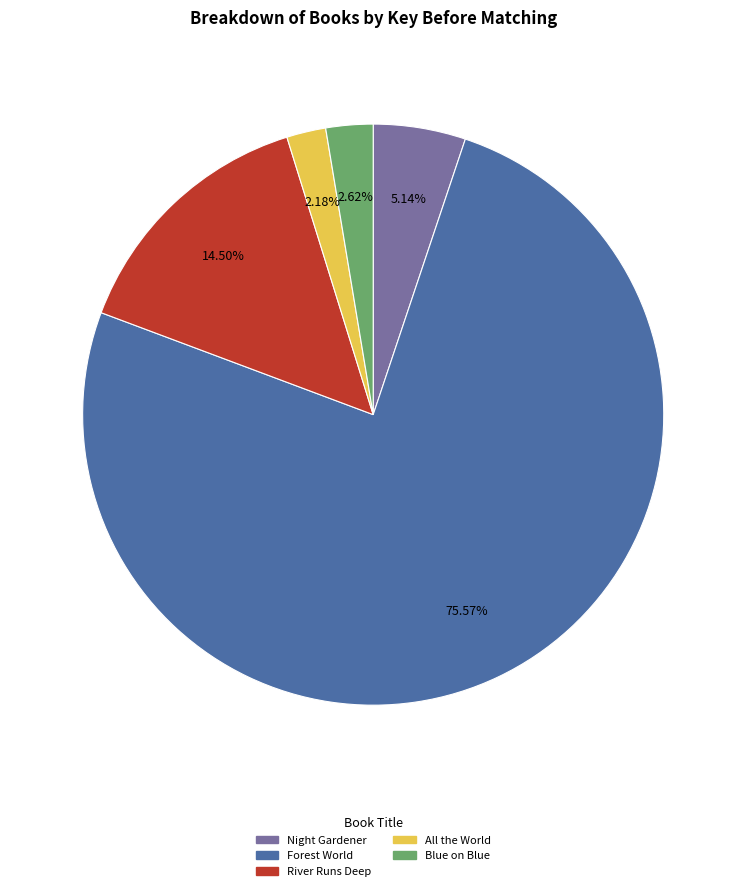

Which slice is the largest?

Forest World